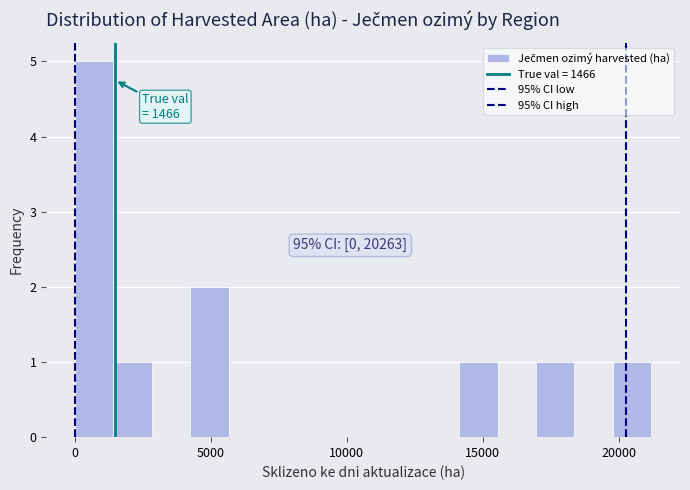

Around what value on the x-axis is the tallest bar? Give the approximate position of its centre, as read against the axis.

500